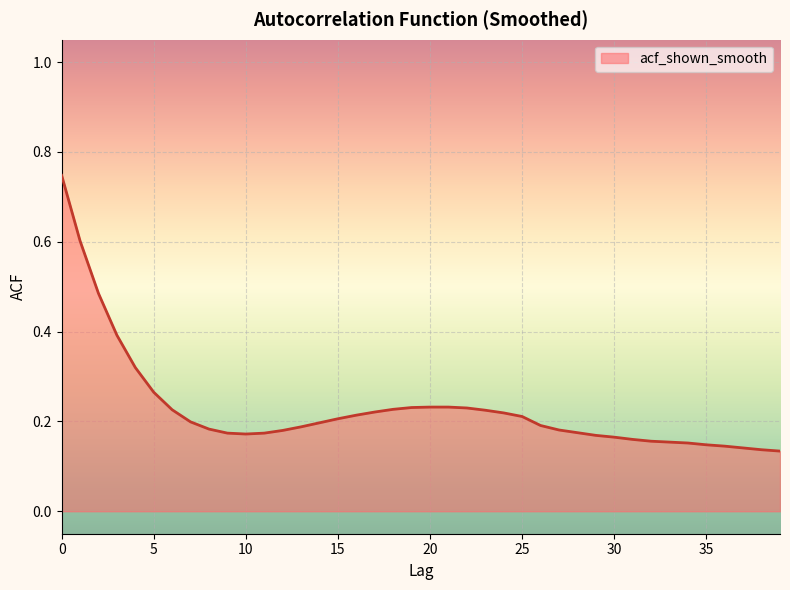

What is the difference between the maximum and minimum values?

0.6